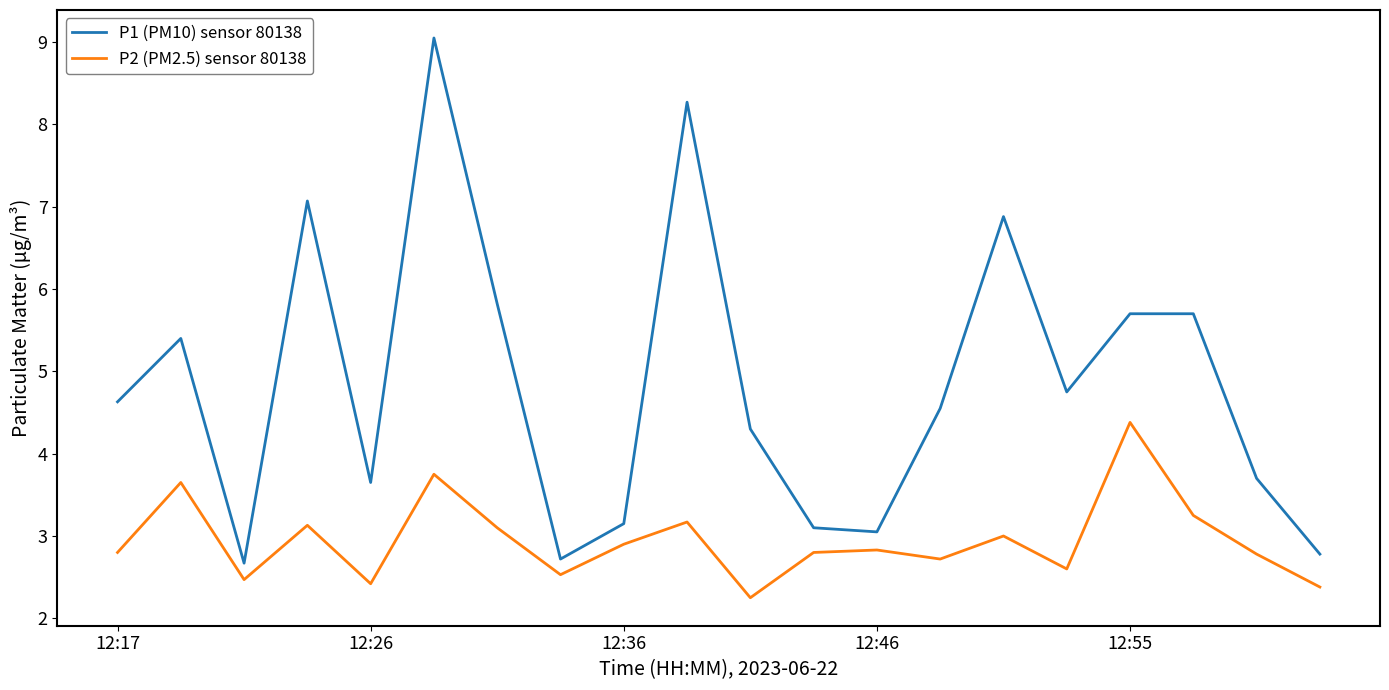

Rank the series by their maximum value, from lowest to highest.

P2 (PM2.5) sensor 80138, P1 (PM10) sensor 80138